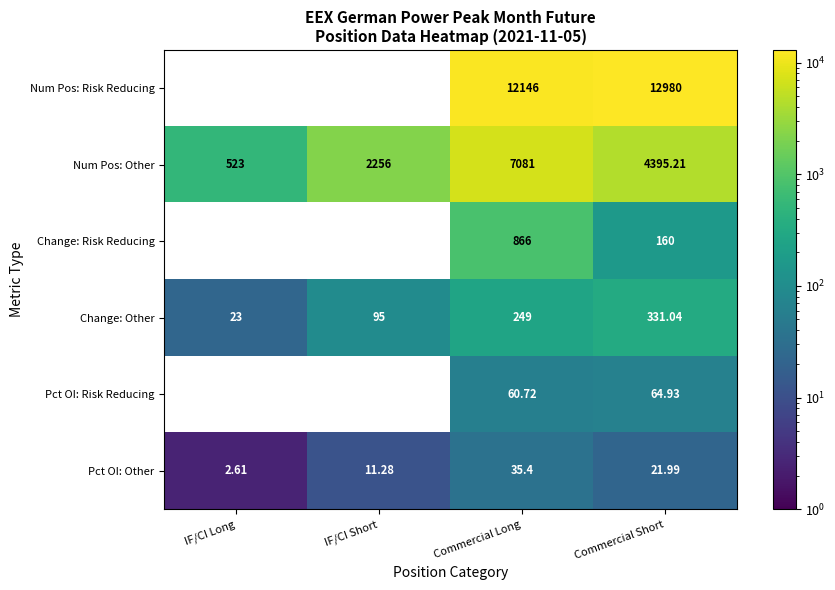

Which category has the highest value in the Num Pos: Other series?

Commercial Long